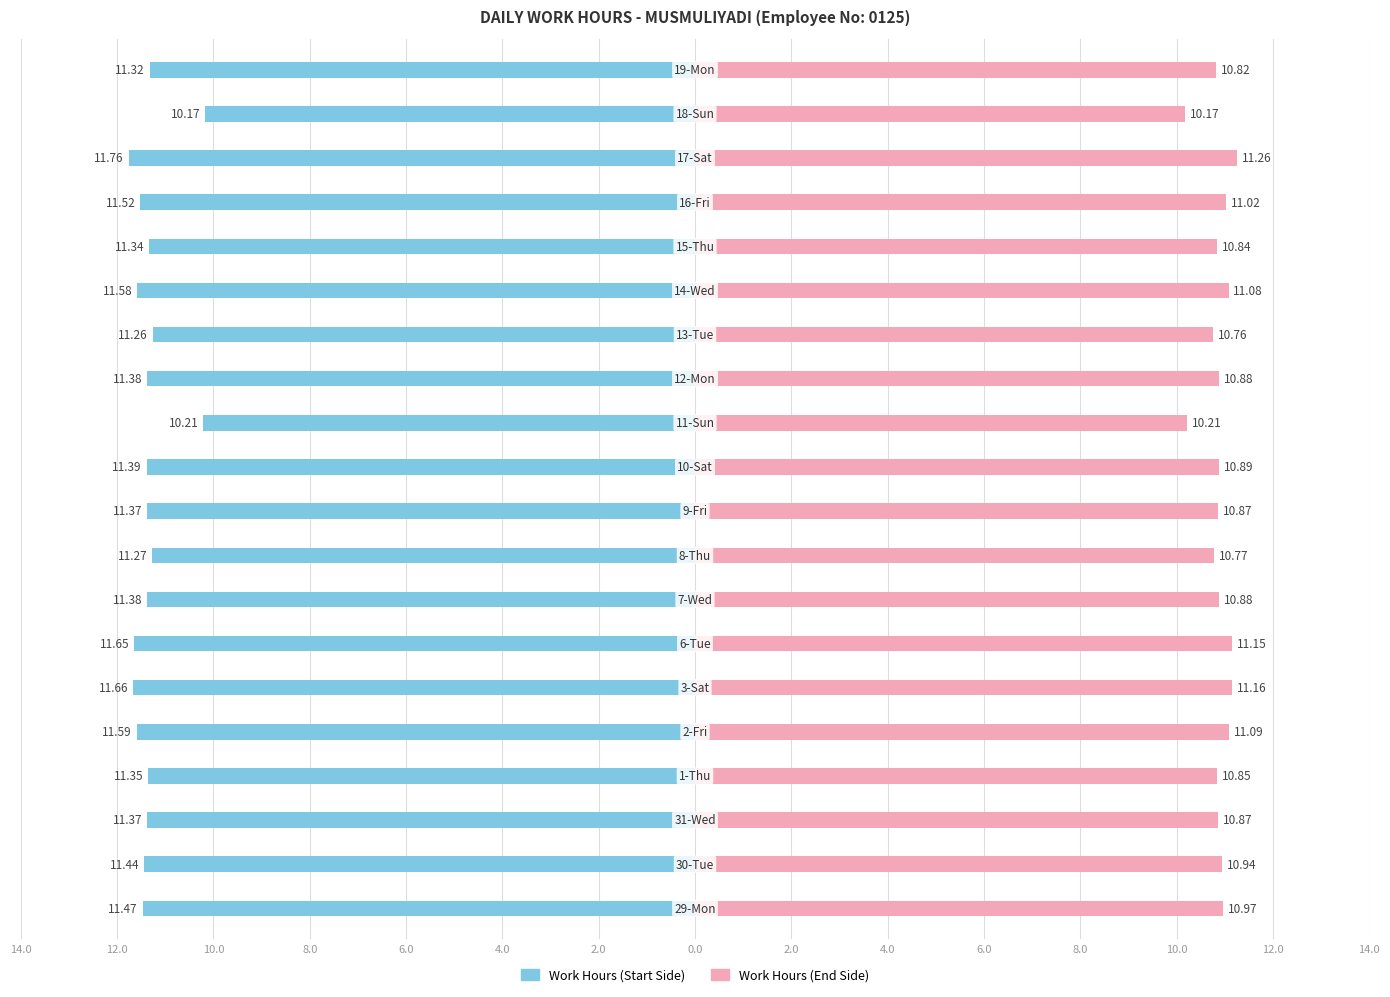

Which series has the largest range (max minus min)?

Work Hours (Start Side)